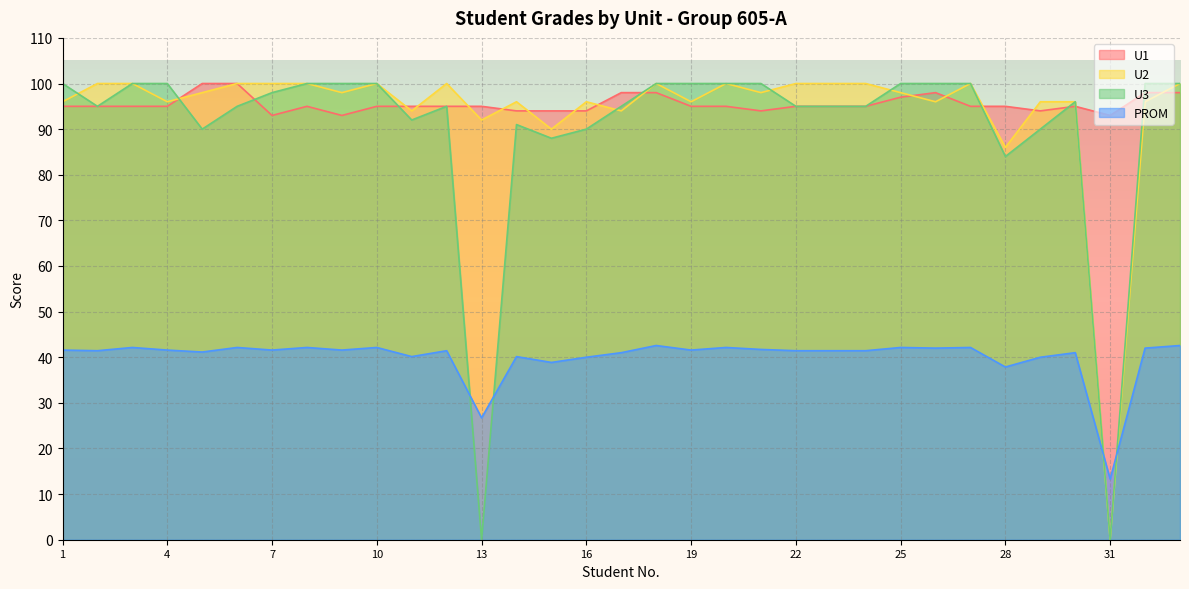

What is the value of the U2 point at the 12th from the left?

100.0